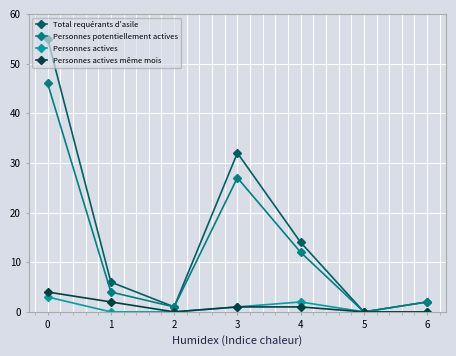

What is the difference between the Total requérants d'asile values at 4 and 6?

12